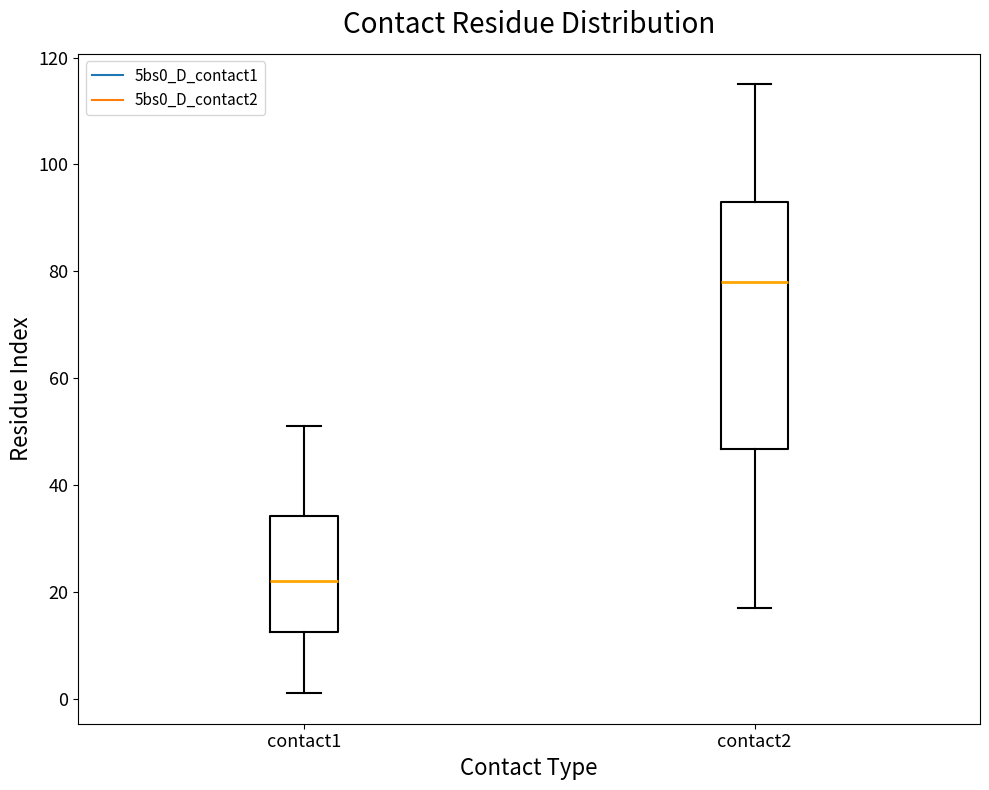

Reading left to right, read every box against the y-axis: the position of its median line, the range the box covers, and the ends of its whiskers. The values are not printed on the chart, so give them approximately, as read against the axis.

contact1: median 22, box 12 to 34, whiskers 2 to 52
contact2: median 78, box 46 to 94, whiskers 18 to 116